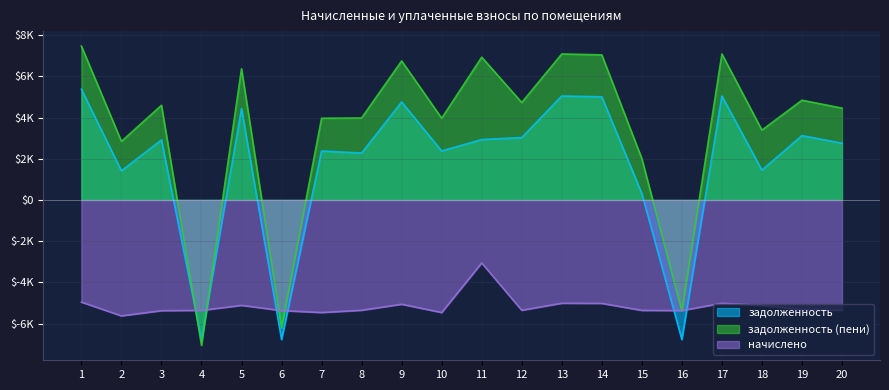

What is the sum of all задолженность (пени) values?

68830.5